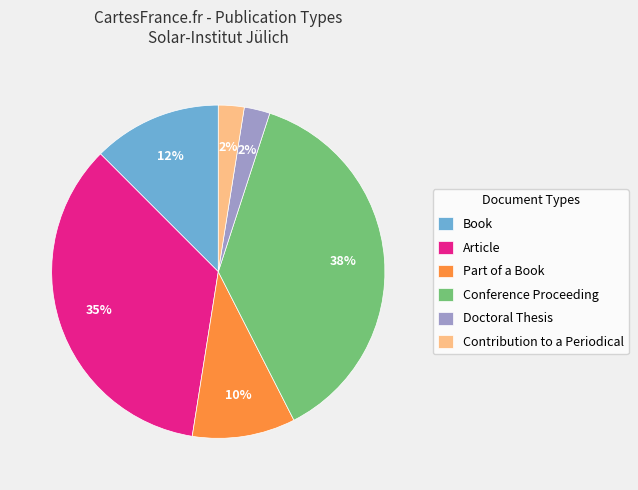

Is there any slice that represents more than half of the pie?

No